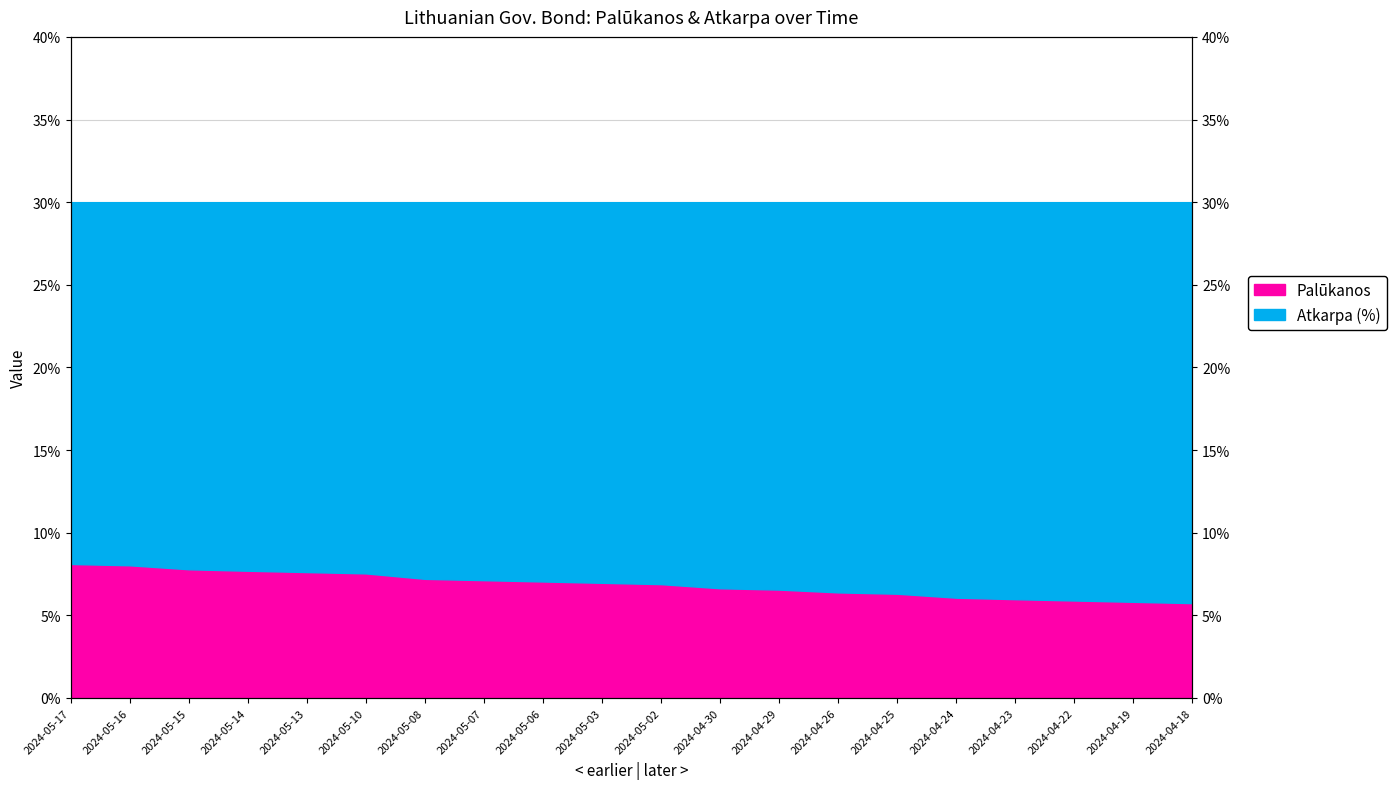

List the labels in order of value, largest first.

2024-05-17, 2024-05-16, 2024-05-15, 2024-05-14, 2024-05-13, 2024-05-10, 2024-05-08, 2024-05-07, 2024-05-06, 2024-05-03, 2024-05-02, 2024-04-30, 2024-04-29, 2024-04-26, 2024-04-25, 2024-04-24, 2024-04-23, 2024-04-22, 2024-04-19, 2024-04-18